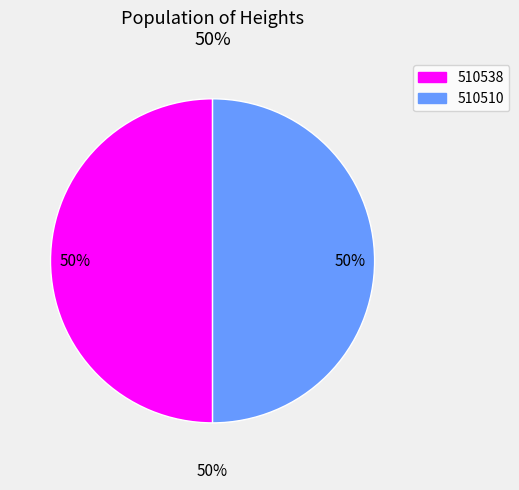

Is it true that 510538 is 39% of the pie?

False